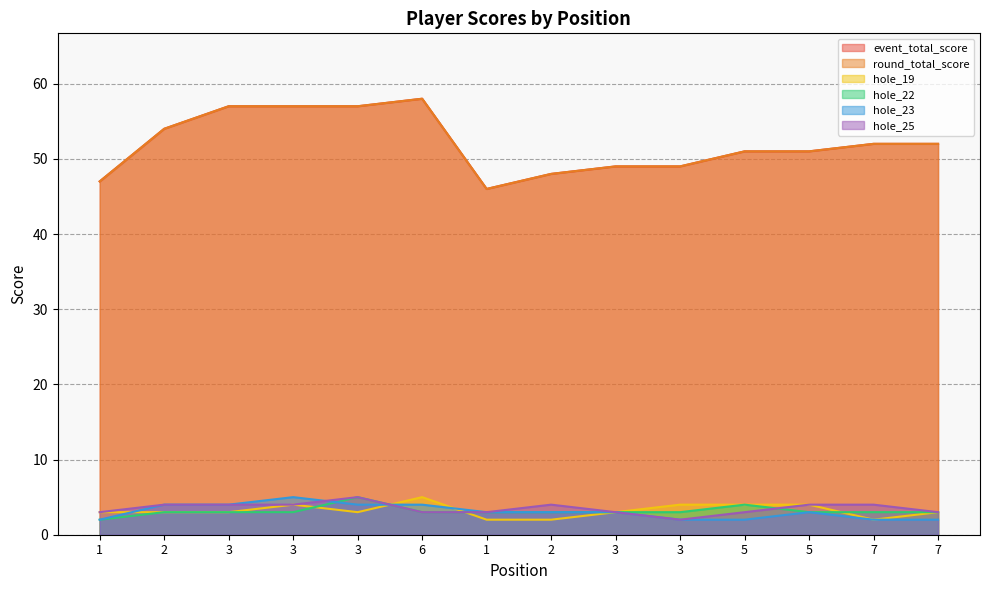

How many hole_22 values are between 3 and 4?

12